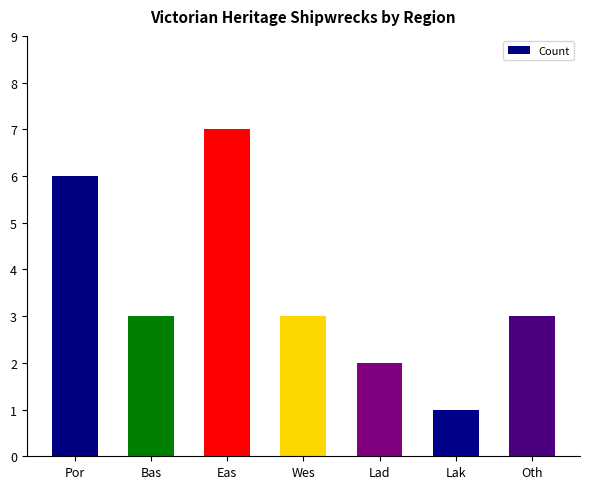

What is the label of the 3rd bar from the left?

Eas